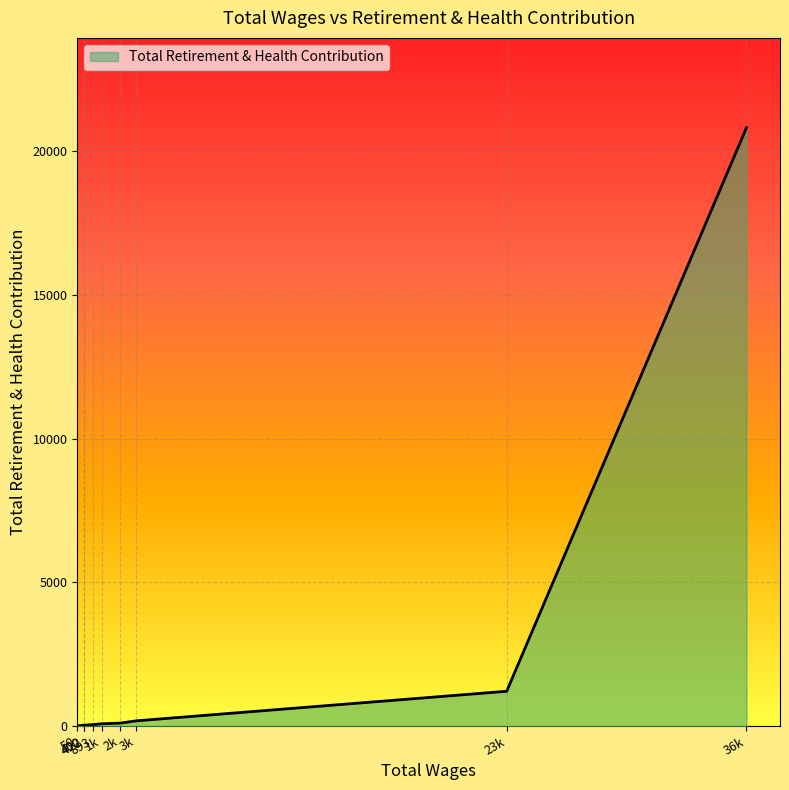

What is the greatest value displayed?

20826